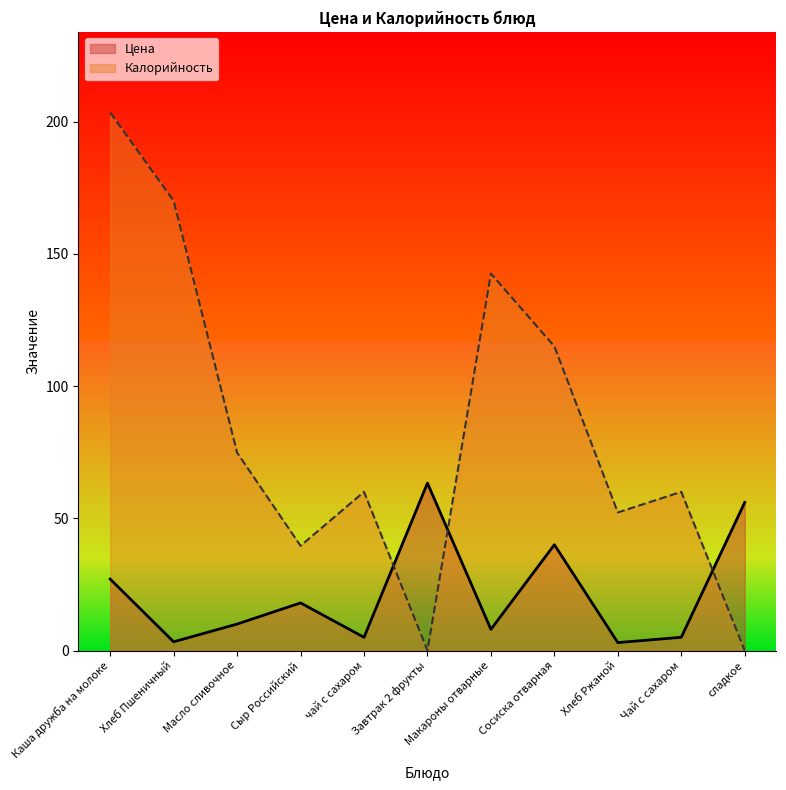

Which series changed the most between Макароны отварные and Чай с сахаром?

Калорийность